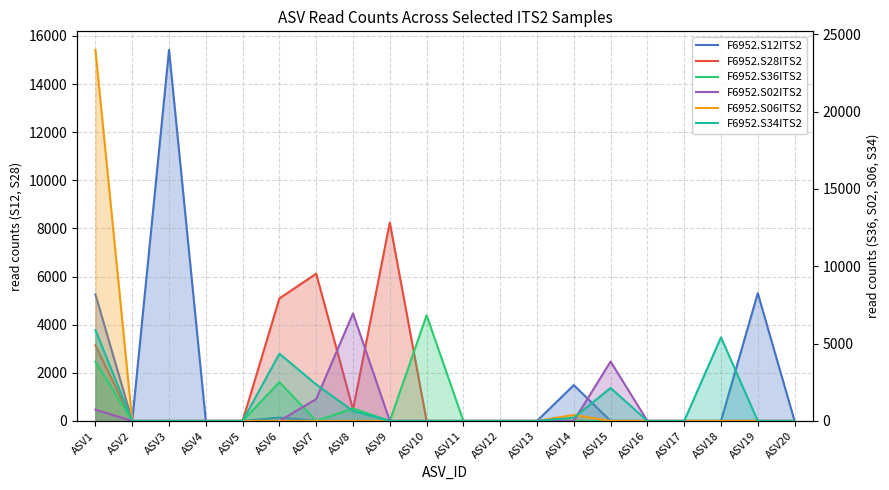

How many times do F6952.S34ITS2 and F6952.S06ITS2 cross each other?

1